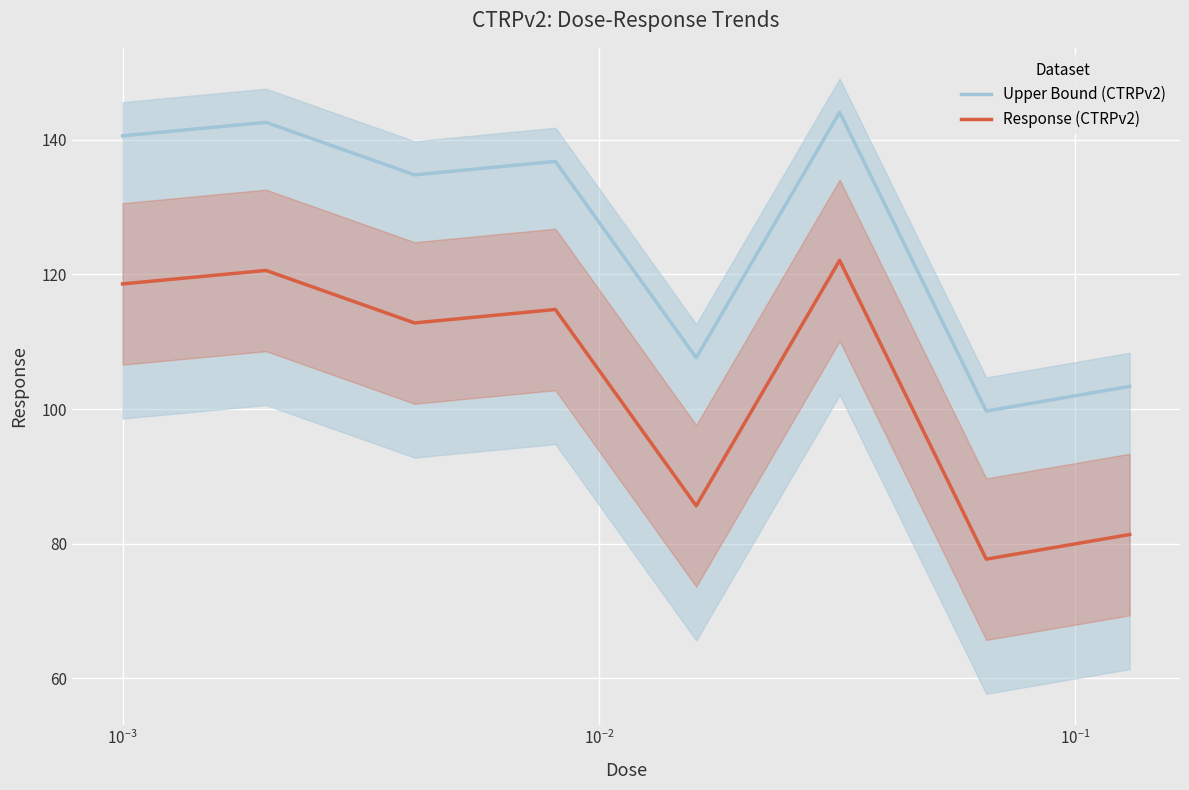

Rank the series by their average value, from lowest to highest.

Response (CTRPv2), Upper Bound (CTRPv2)